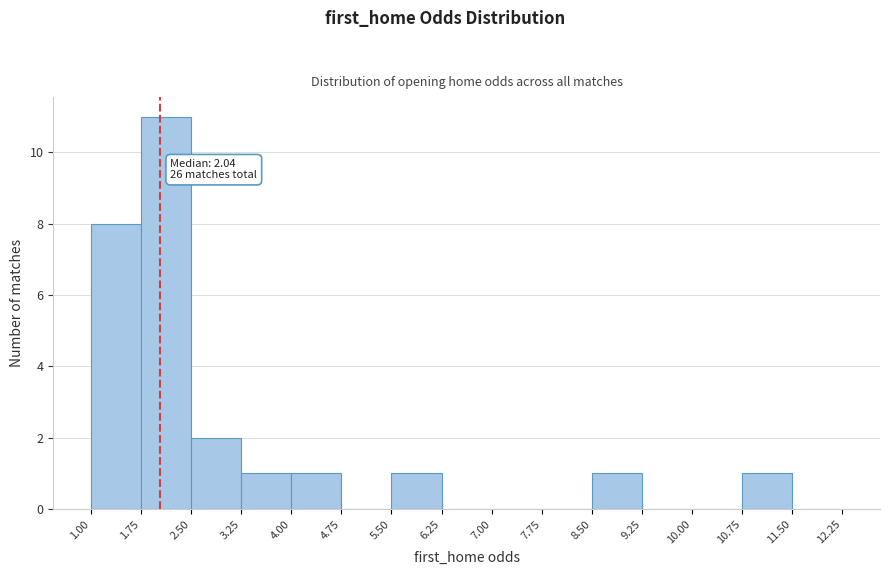

Over which range of the x-axis is the bar tallest?

1.75 to 2.50